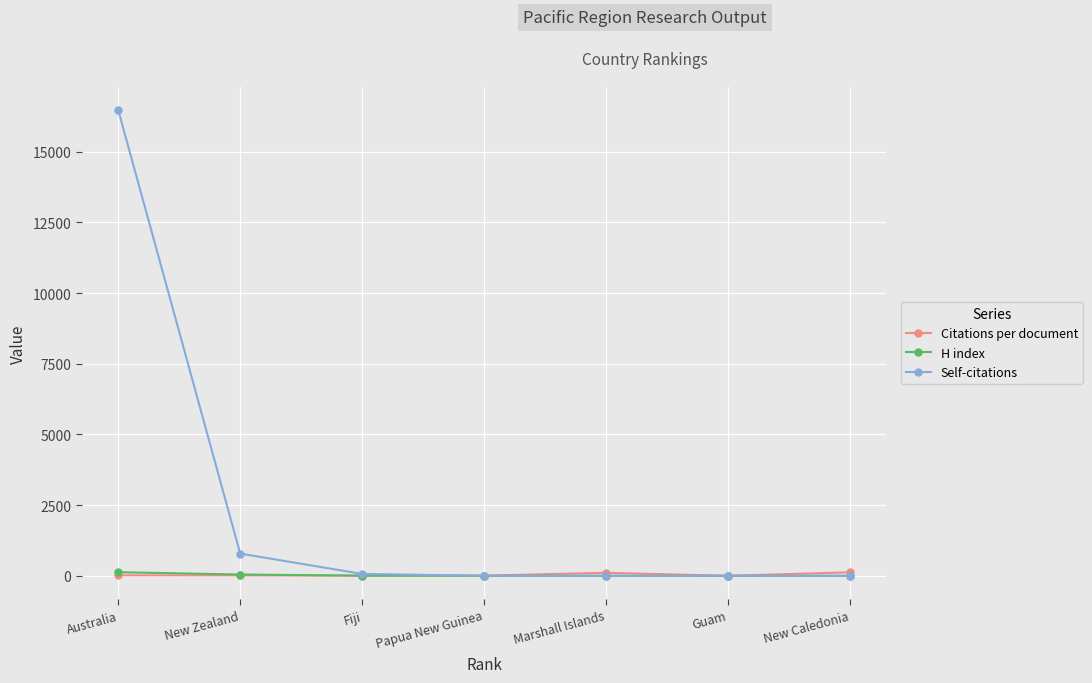

Which label corresponds to the largest value in the chart?

Australia